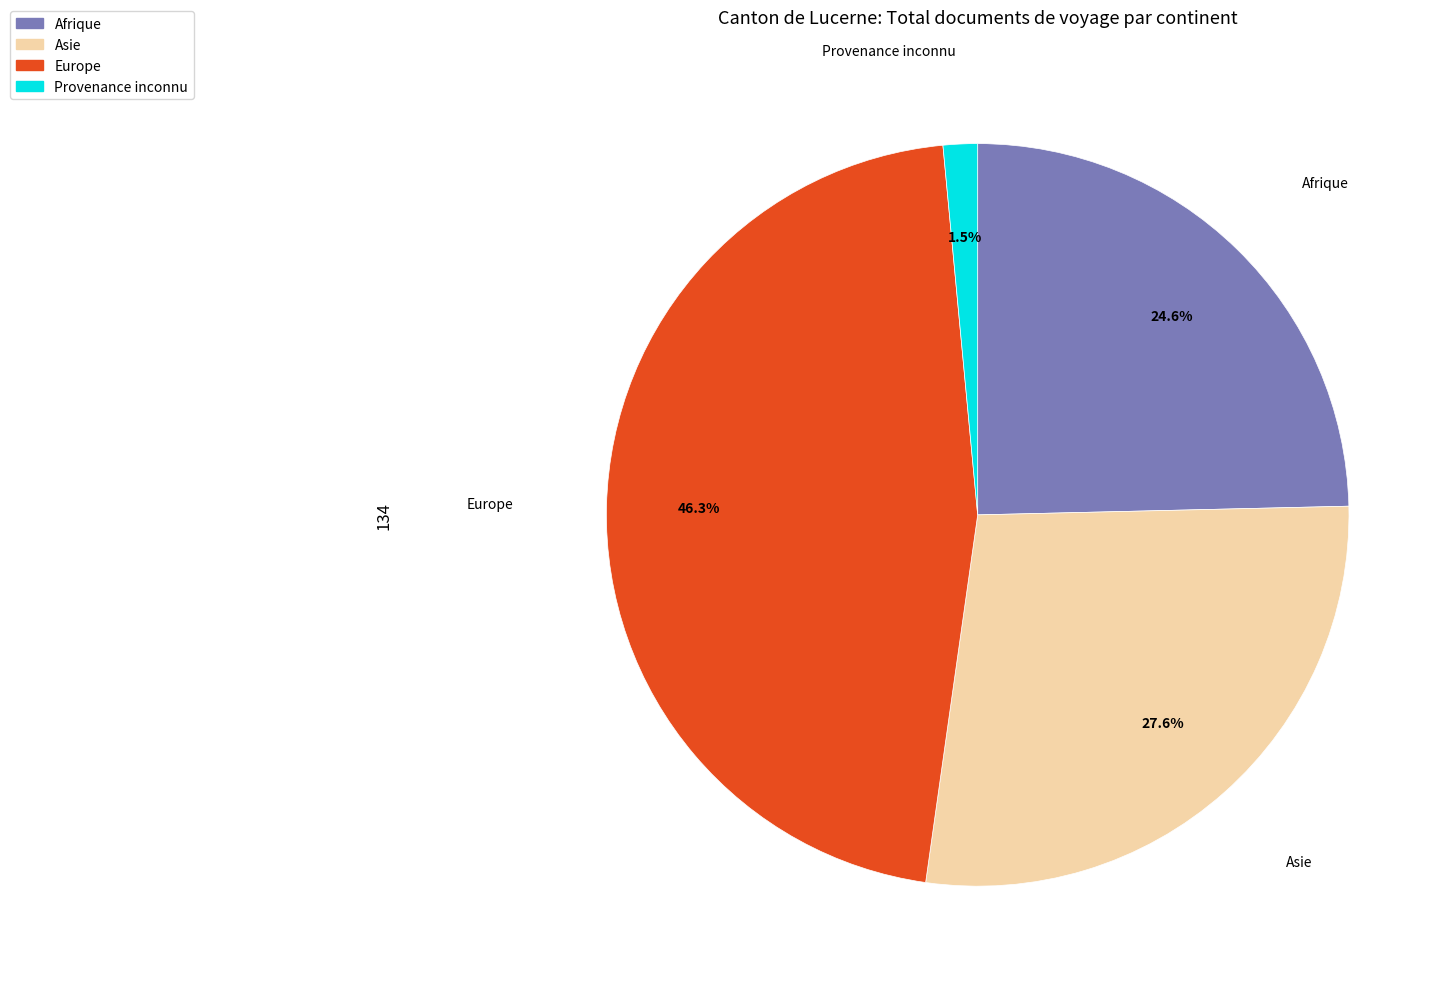

Does Europe represent more than half of the total?

No